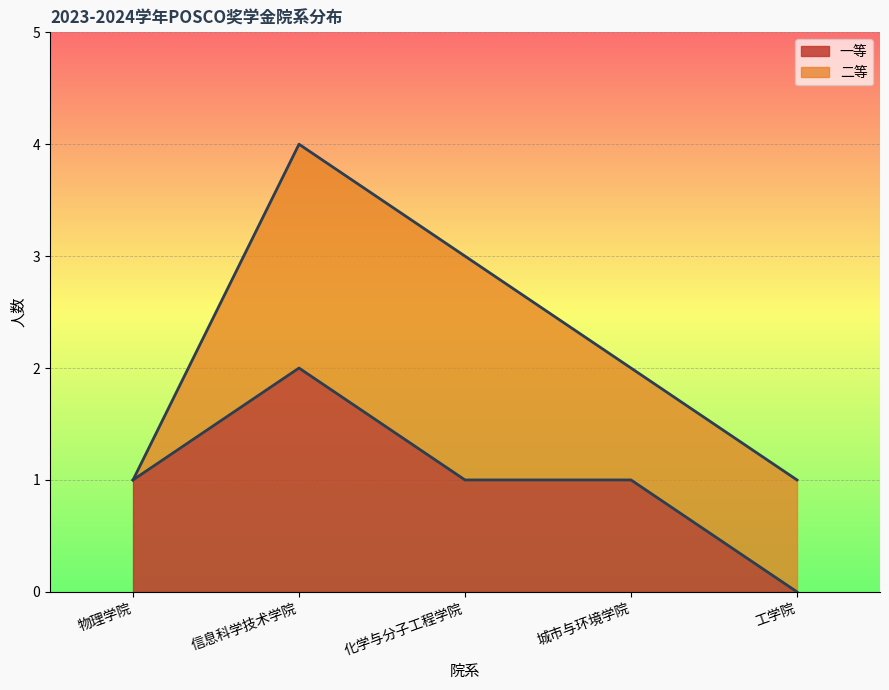

What is the ratio of the value at 化学与分子工程学院 to the value at 工学院?

3.0